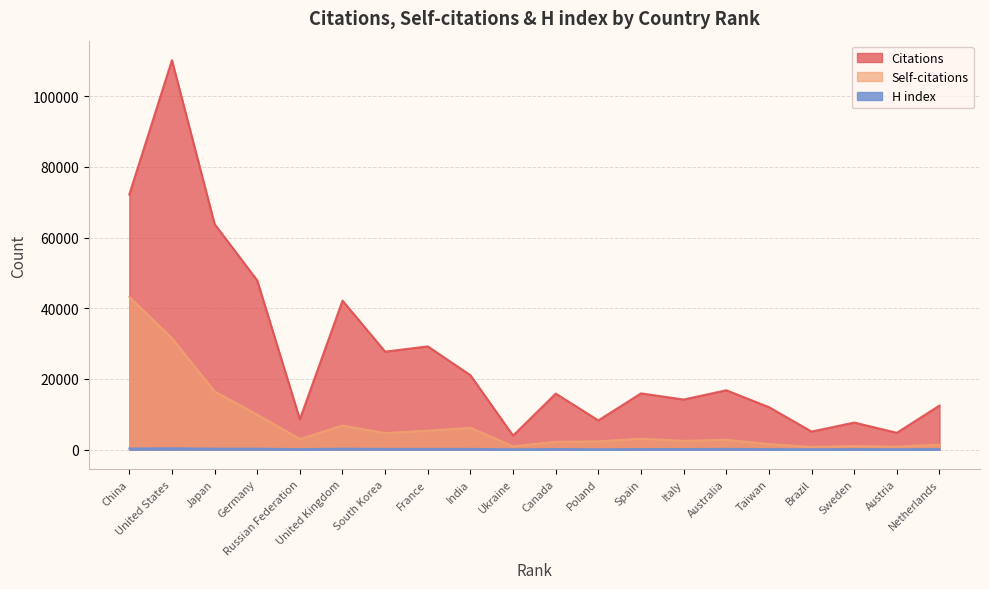

What is the spread (max minus min) of values at South Korea?

27518